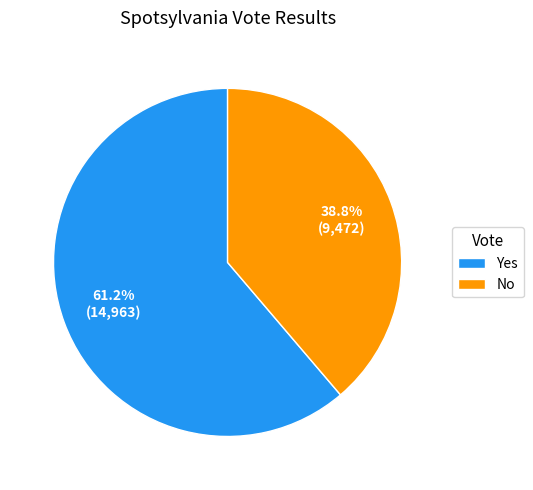

To the nearest percent, what percentage of the pie is No?

39%